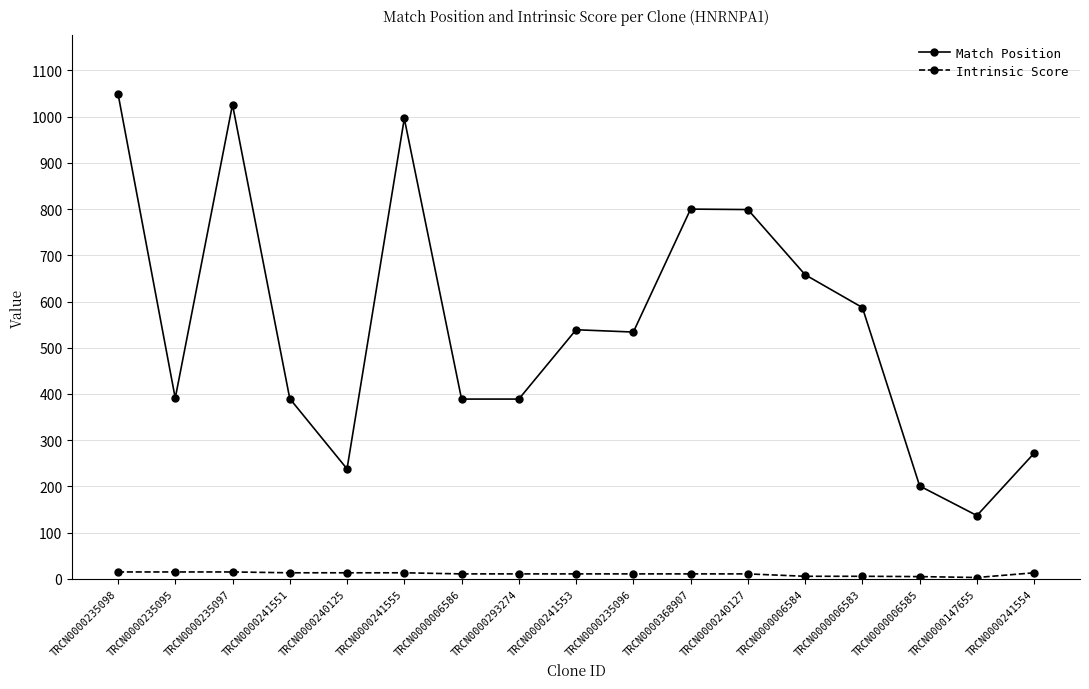

What is the maximum value shown in the chart?

1050.0